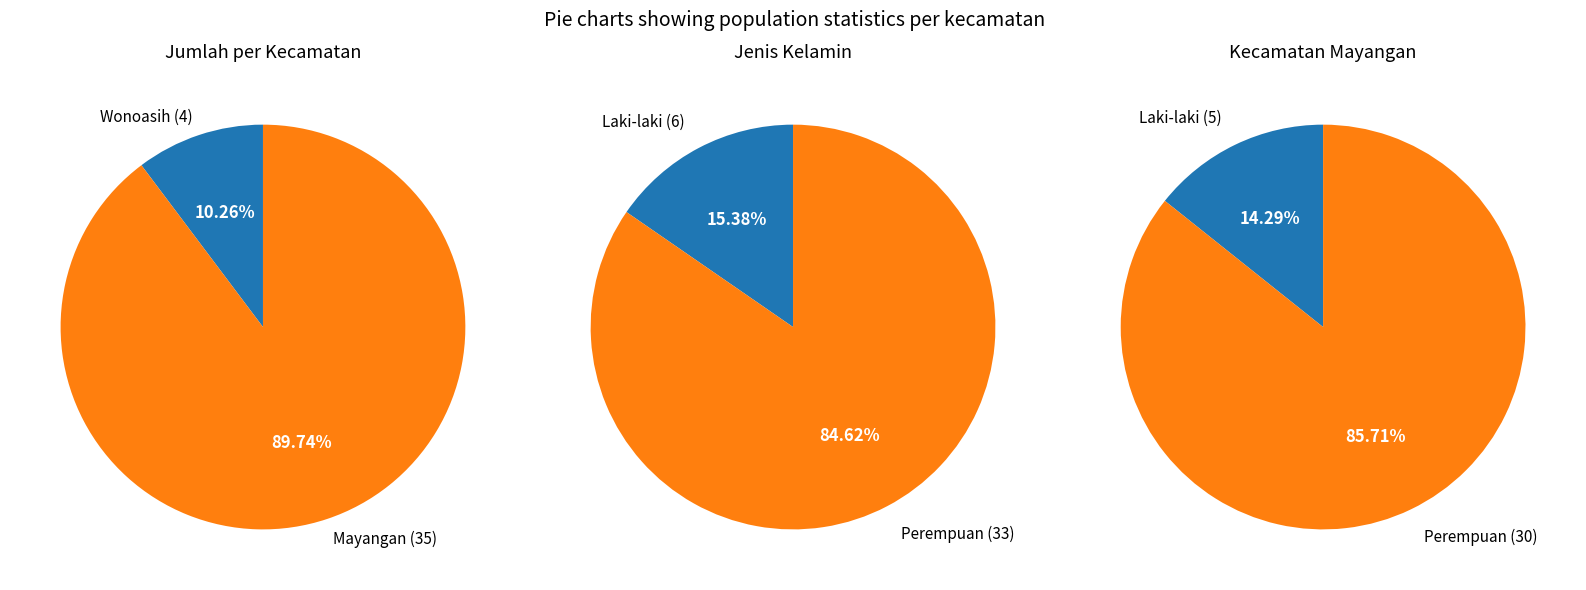

What is the total percentage of Wonoasih and Mayangan?

100.0%